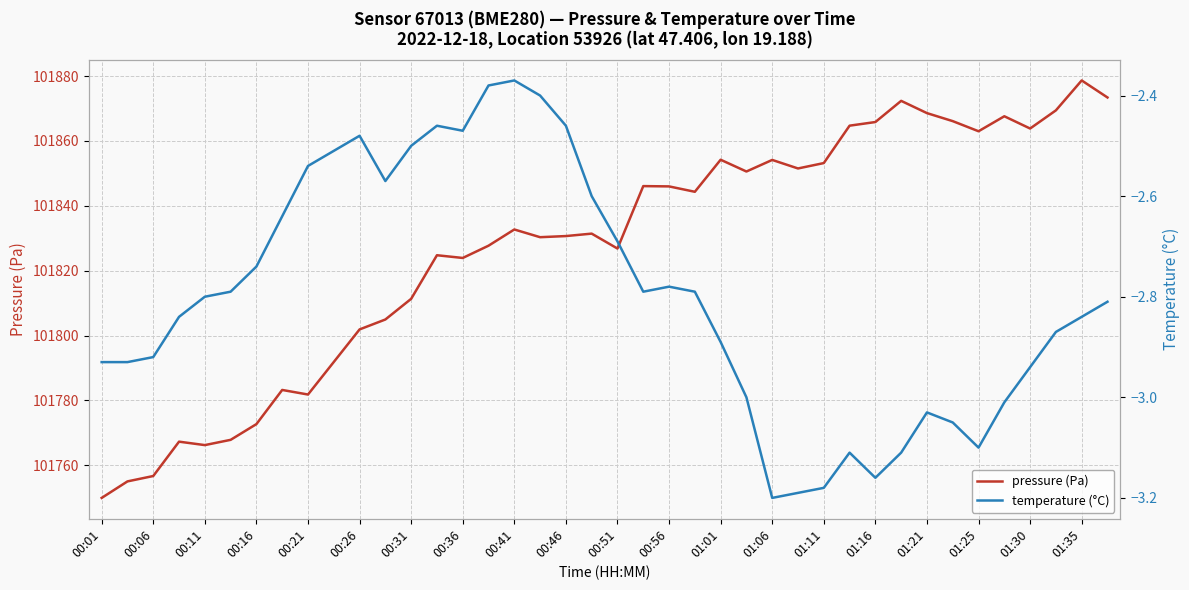

The value of temperature (°C) at 25 is -4.0. True or false?

False